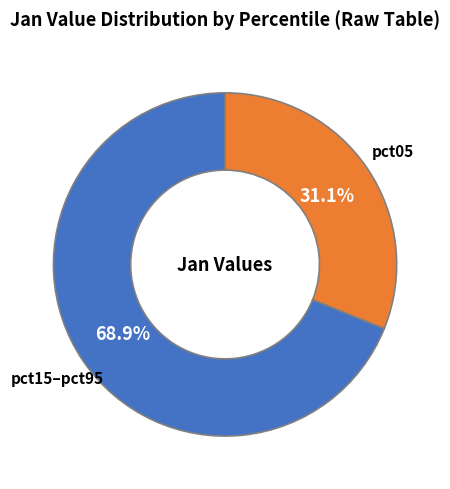

Rank the categories by value from highest to lowest.

pct15–pct95, pct05